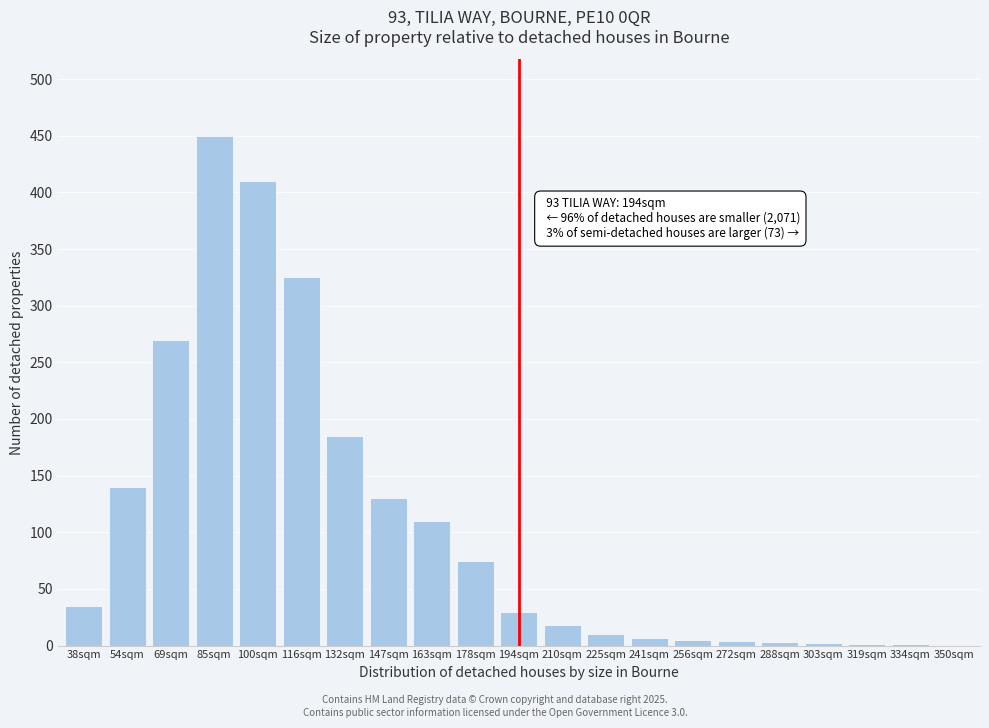

True or false: the data shows 18 at 210sqm.

True